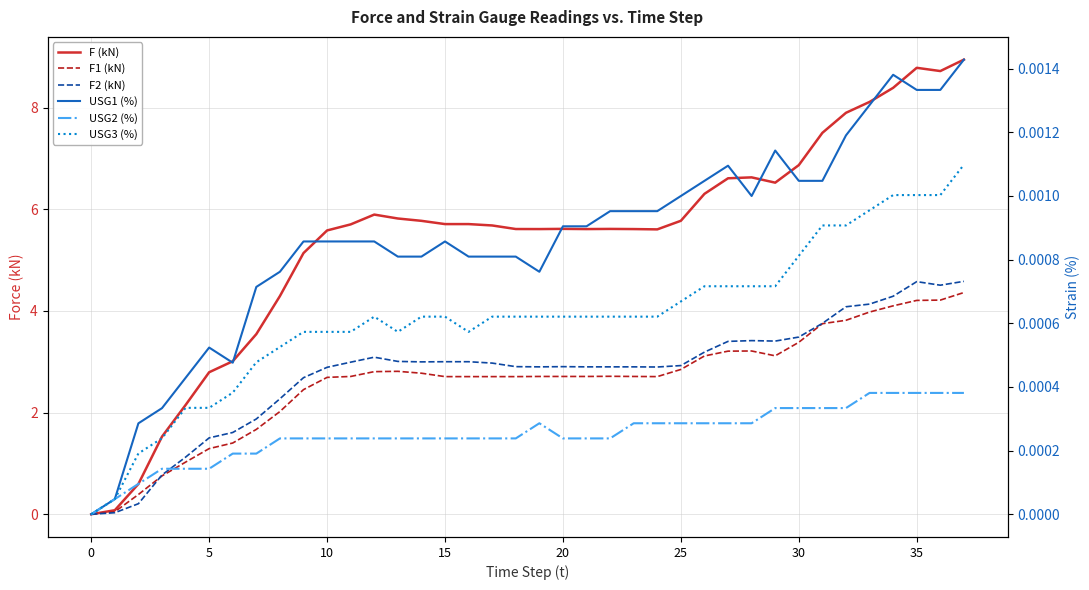

What are all the series names shown in the legend?

F (kN), F1 (kN), F2 (kN), USG1 (%), USG2 (%), USG3 (%)